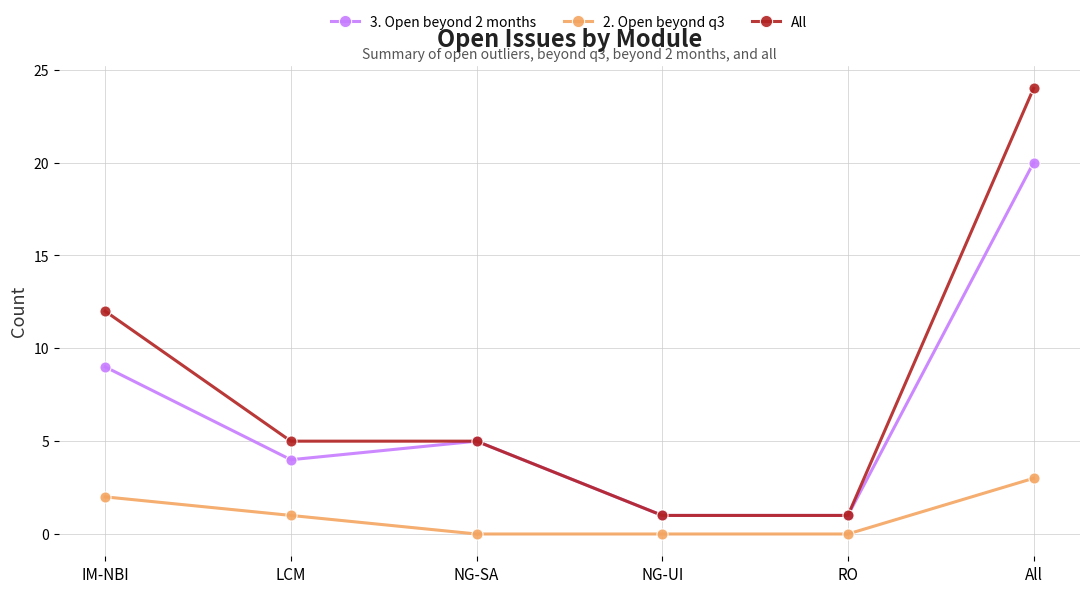

What is the highest value of the 3. Open beyond 2 months series?

20